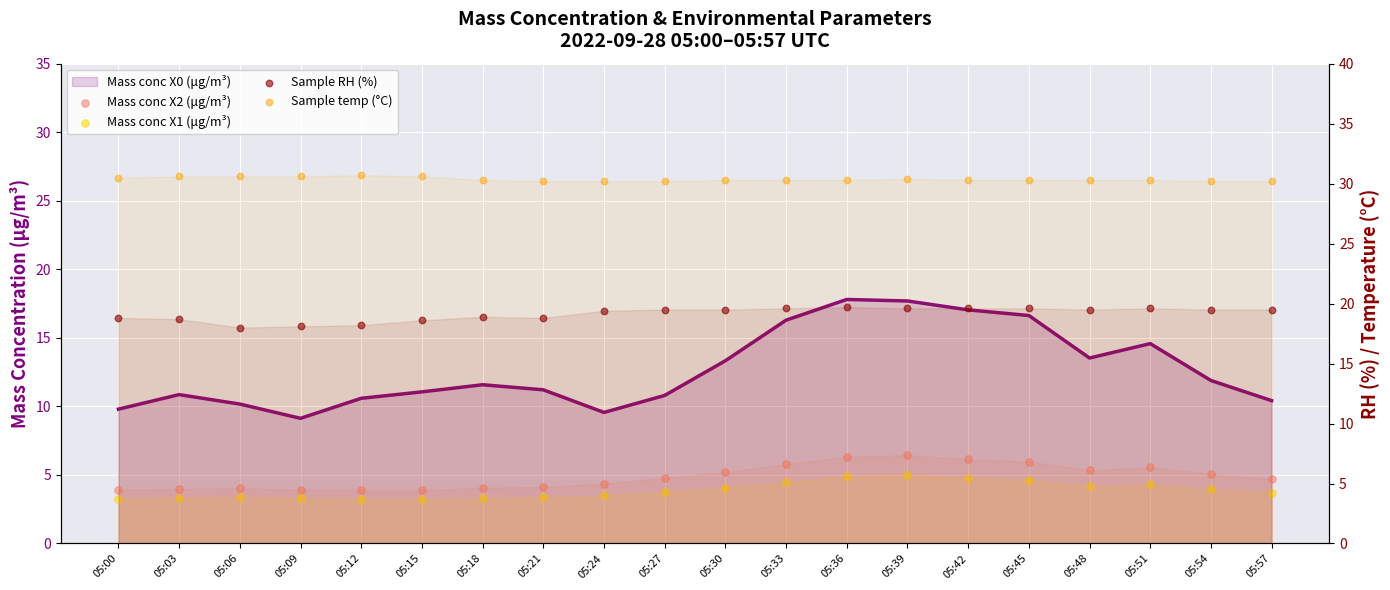

Which series has the largest total across all categories?

Sample temp (°C)